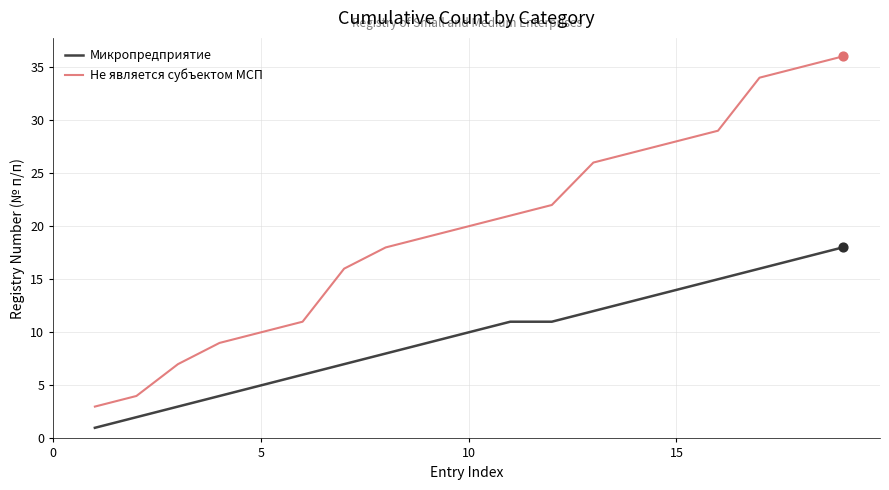

Which series has the largest range (max minus min)?

Не является субъектом МСП